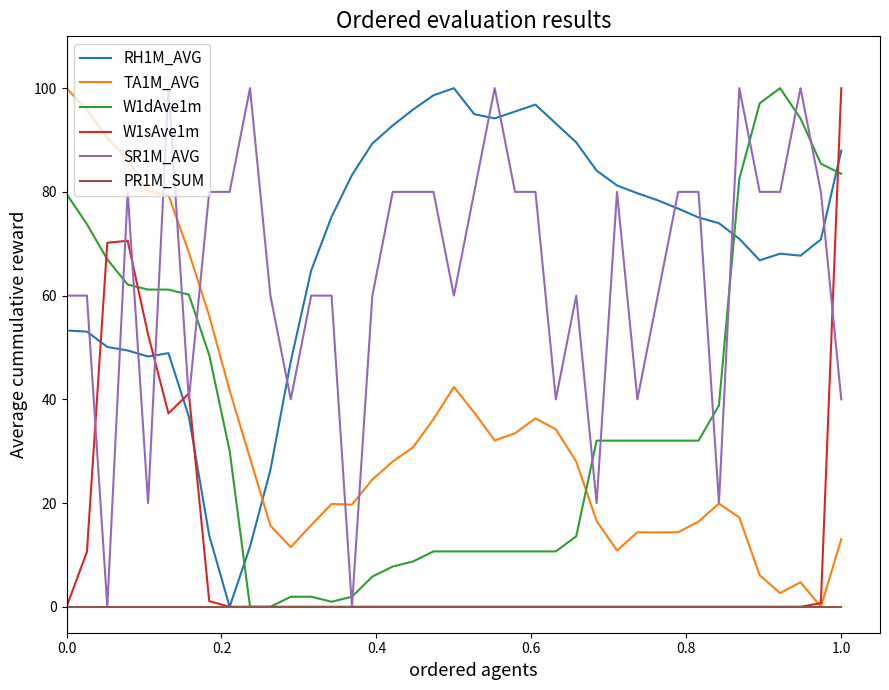

What is the greatest value displayed?

100.0